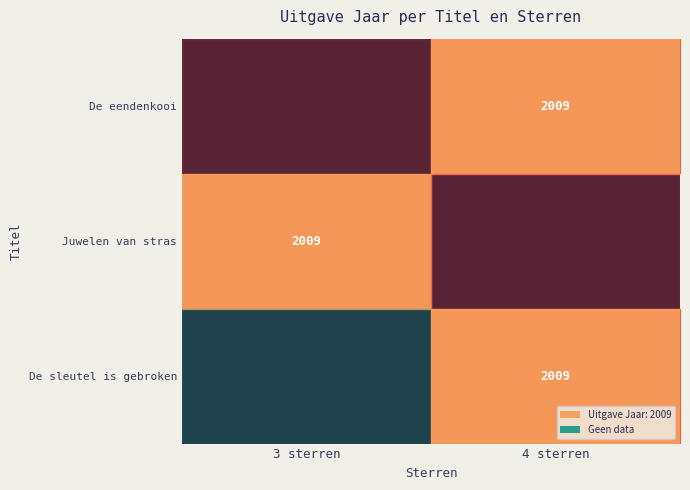

Between 3 sterren and 4 sterren, which is larger?

4 sterren